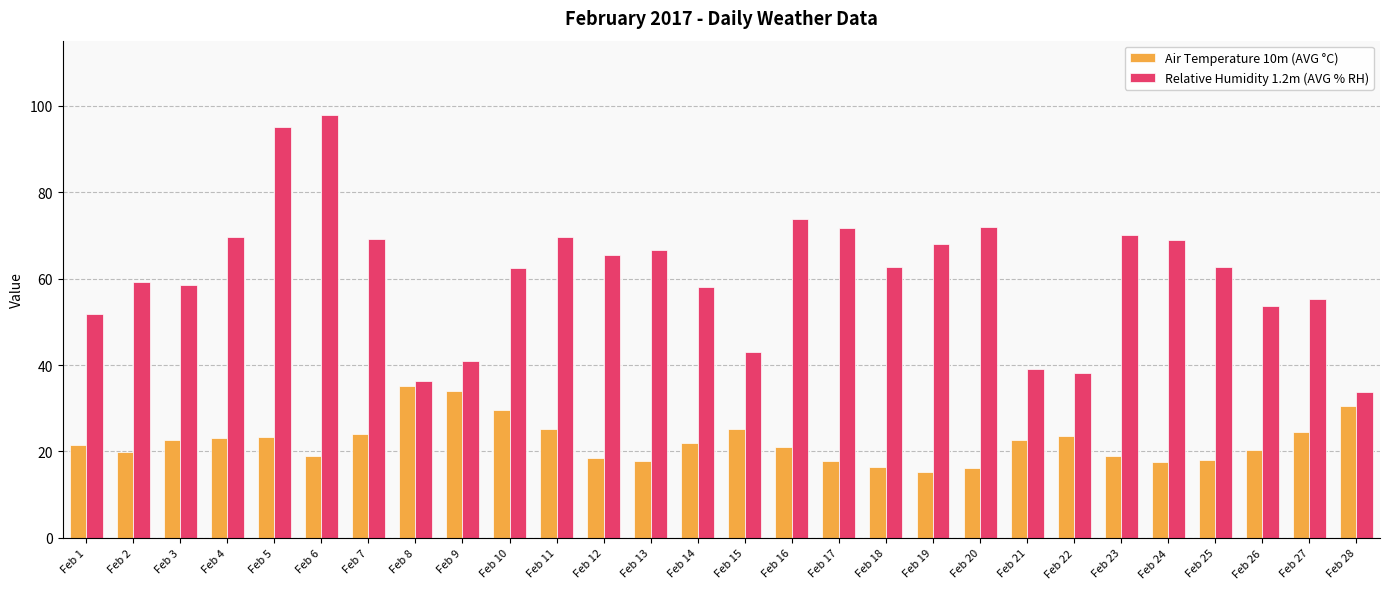

Is it true that Relative Humidity 1.2m (AVG % RH) equals 31.5 at Feb 1?

False